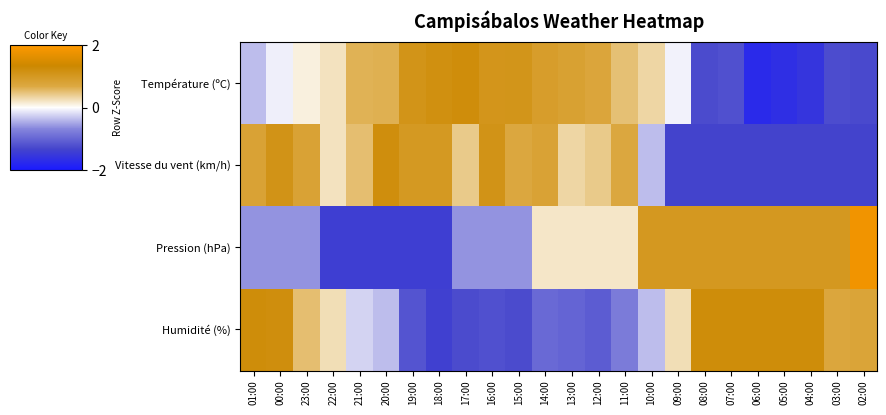

Which series changed the most between 23:00 and 06:00?

Vitesse du vent (km/h)